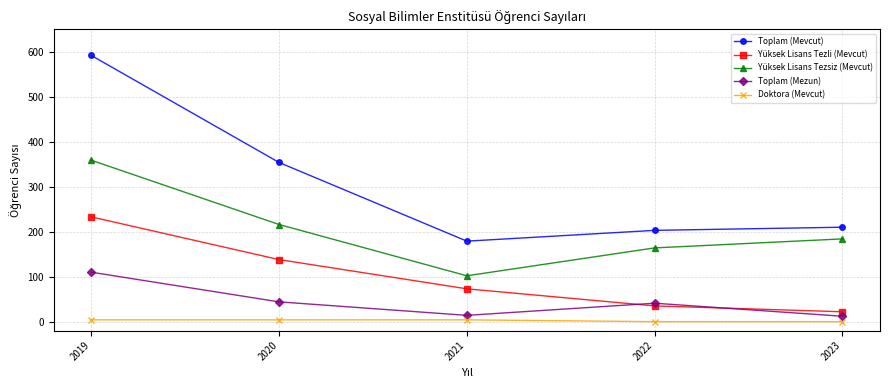

Does the chart have visible grid lines?

Yes